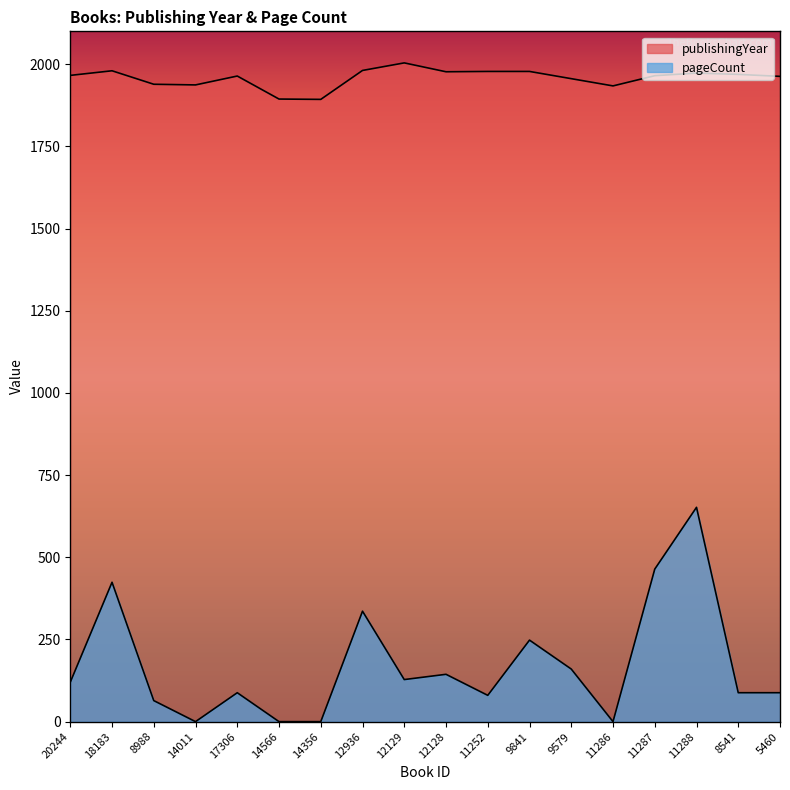

True or false: publishingYear and pageCount cross at least once.

False